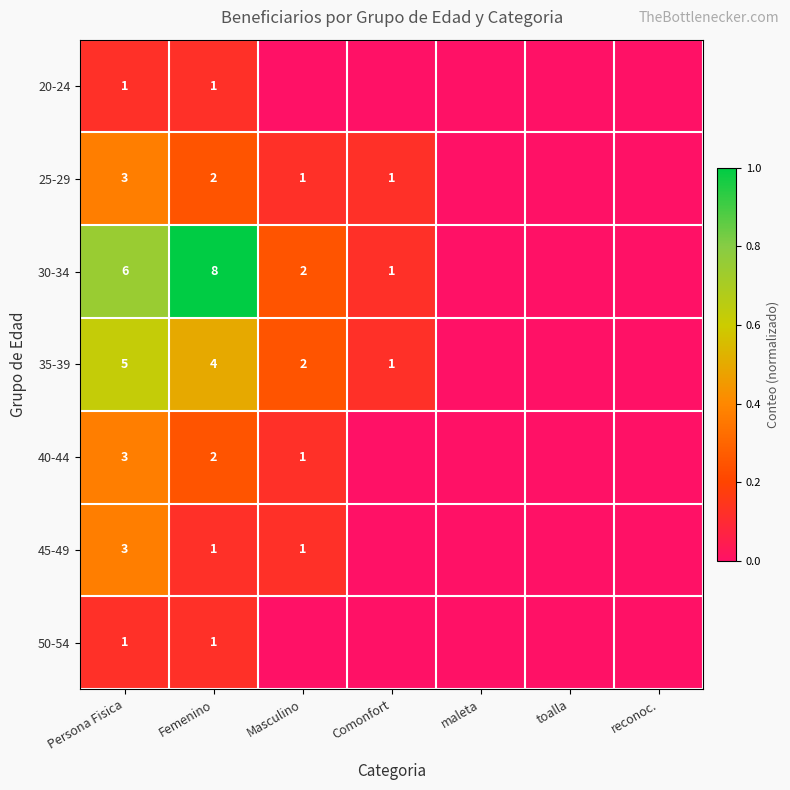

Is it true that 30-34 equals 10 at Persona Fisica?

False